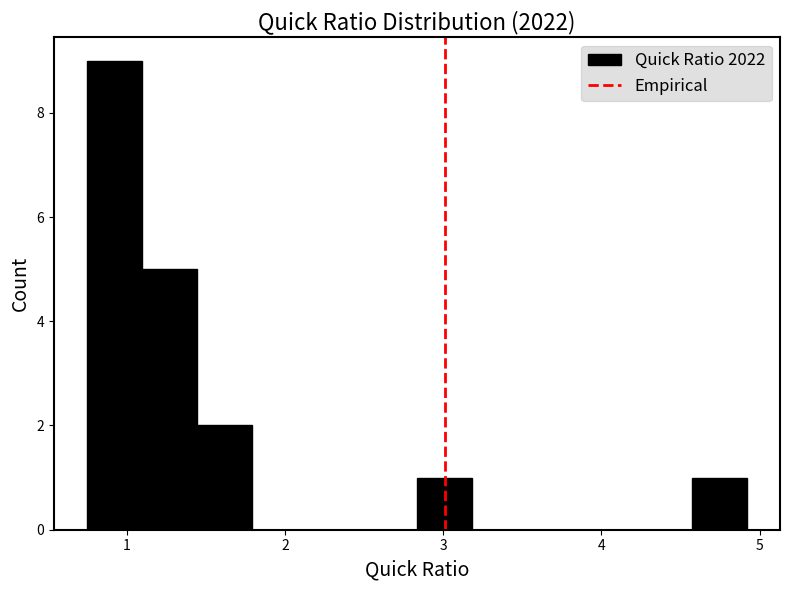

Around what value on the x-axis is the tallest bar? Give the approximate position of its centre, as read against the axis.

0.9